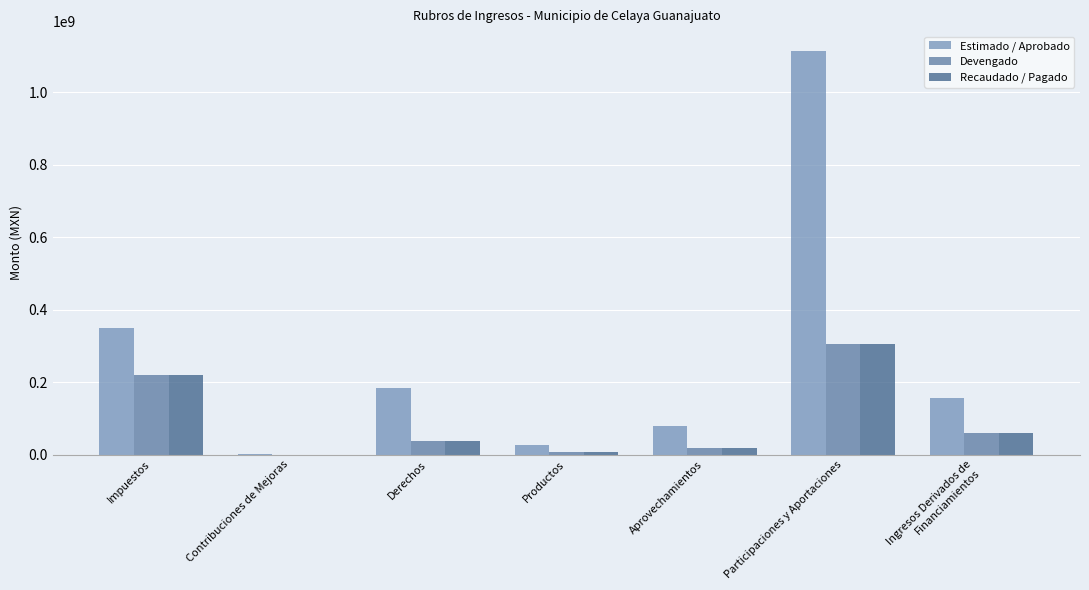

Reading left to right, extract all data points from this chart.

Estimado / Aprobado: 350431001.4	1900000.0	183855179.4	25141738.1	79191575.8	1113043796.3	154840408.4
Devengado: 220892105.2	127815.3	37220772.1	6221387.9	18849105.4	305217371.6	59755476.6
Recaudado / Pagado: 220892105.2	127815.3	37220772.1	6221387.9	18849105.4	305217371.6	59755476.6